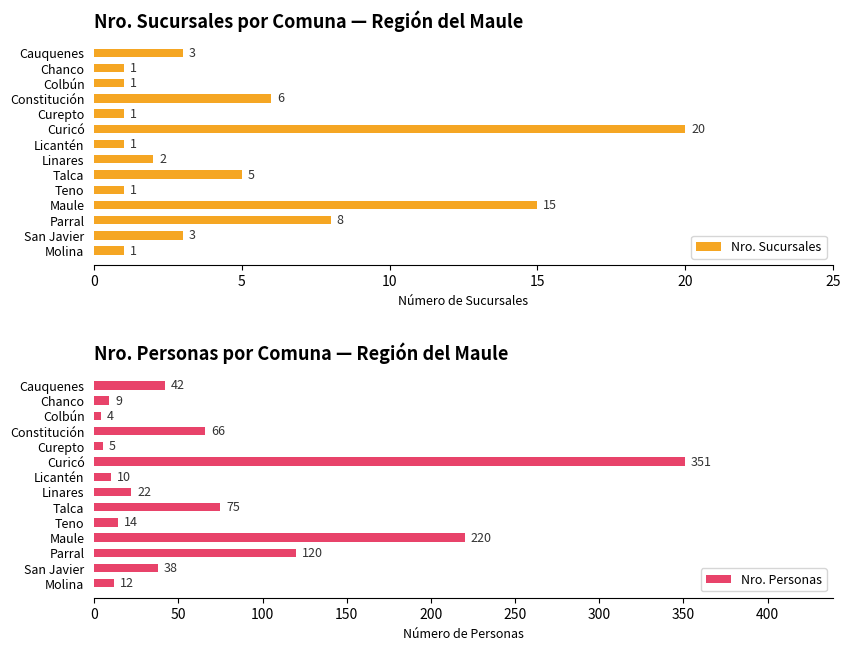

The Nro. Sucursales series shows 2 at Talca. True or false?

False